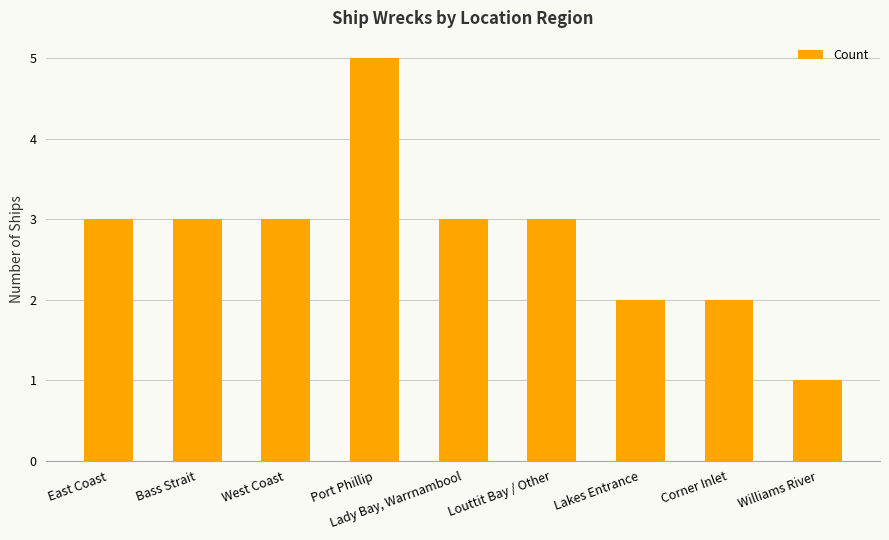

Which category has the highest value across all series?

Port Phillip